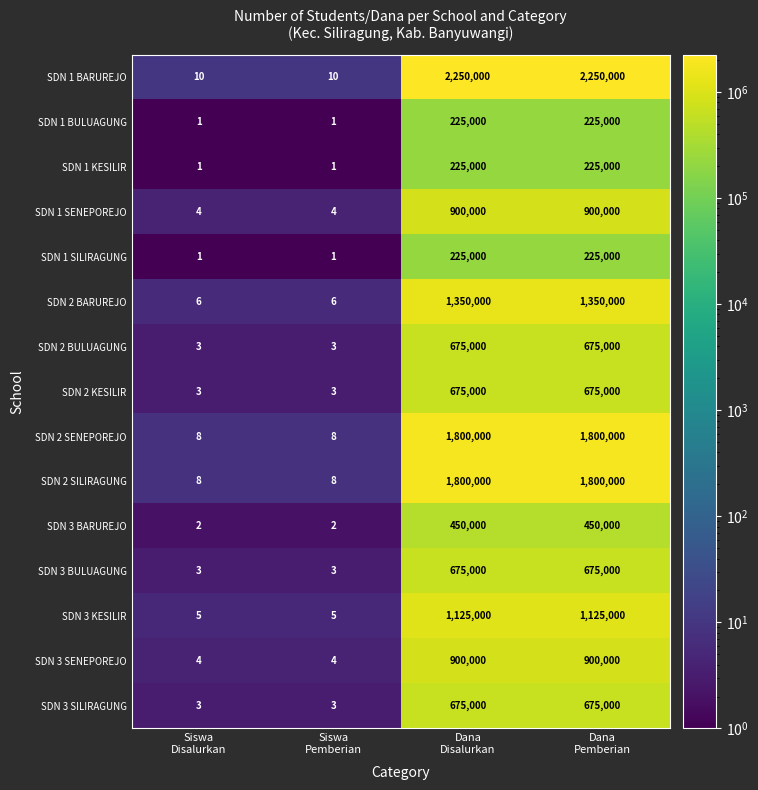

What is the difference between the maximum and minimum values in the SDN 2 KESILIR series?

674997